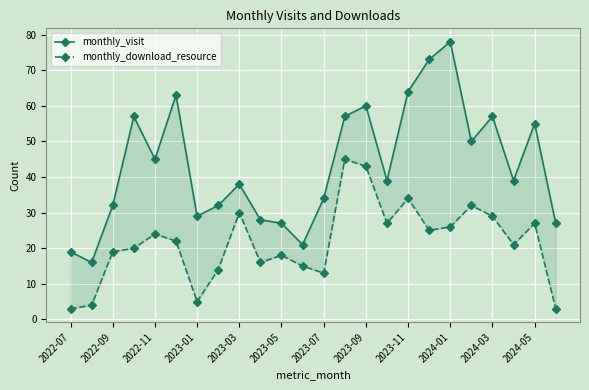

Is the value of monthly_visit at 2022-07 greater than the value of monthly_download_resource at 2024-01?

Yes